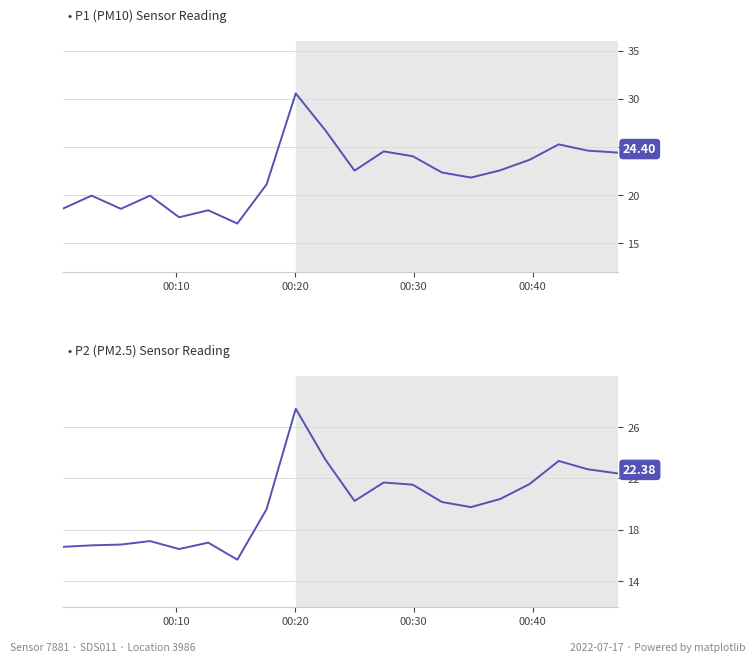

True or false: P2 (PM2.5) and P1 (PM10) intersect in this chart.

False